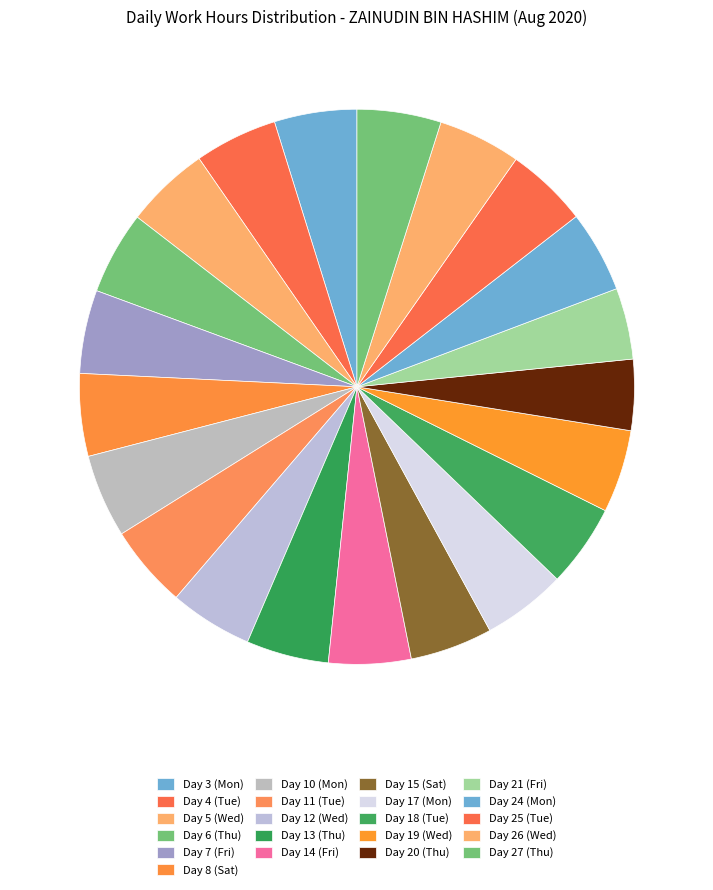

Count the number of slices in the pie.

21